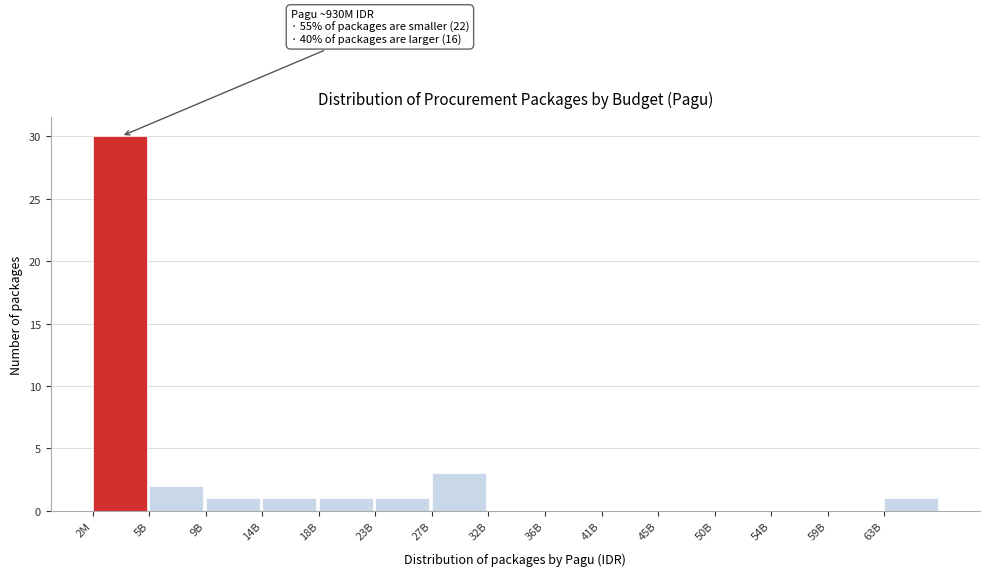

Reading left to right, what are all the values shown in this chart?

2M=30	5B=2	9B=1	14B=1	18B=1	23B=1	27B=3	32B=0	36B=0	41B=0	45B=0	50B=0	54B=0	59B=0	63B=1